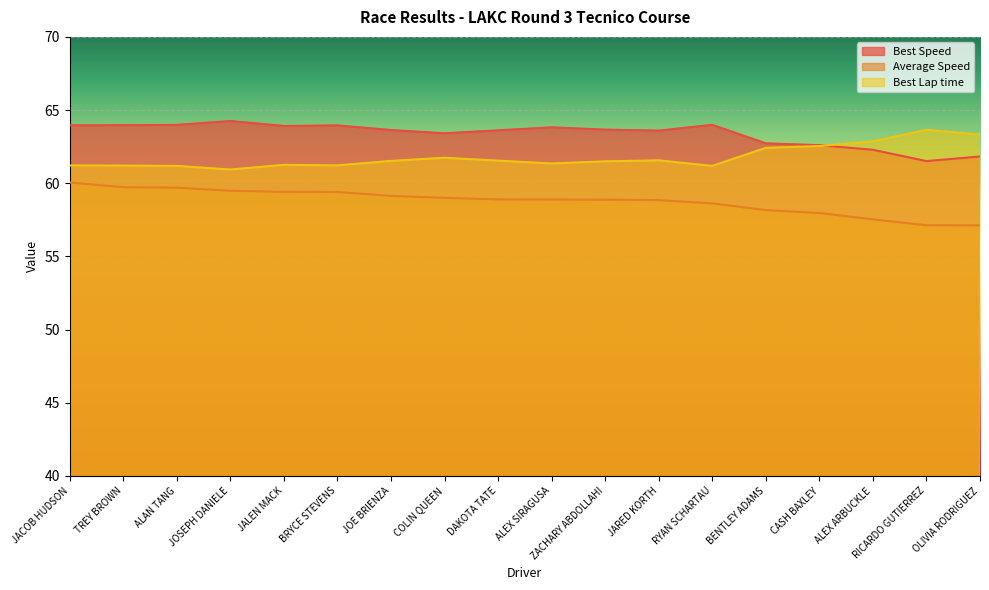

True or false: Total Time and Best Speed cross at least once.

False